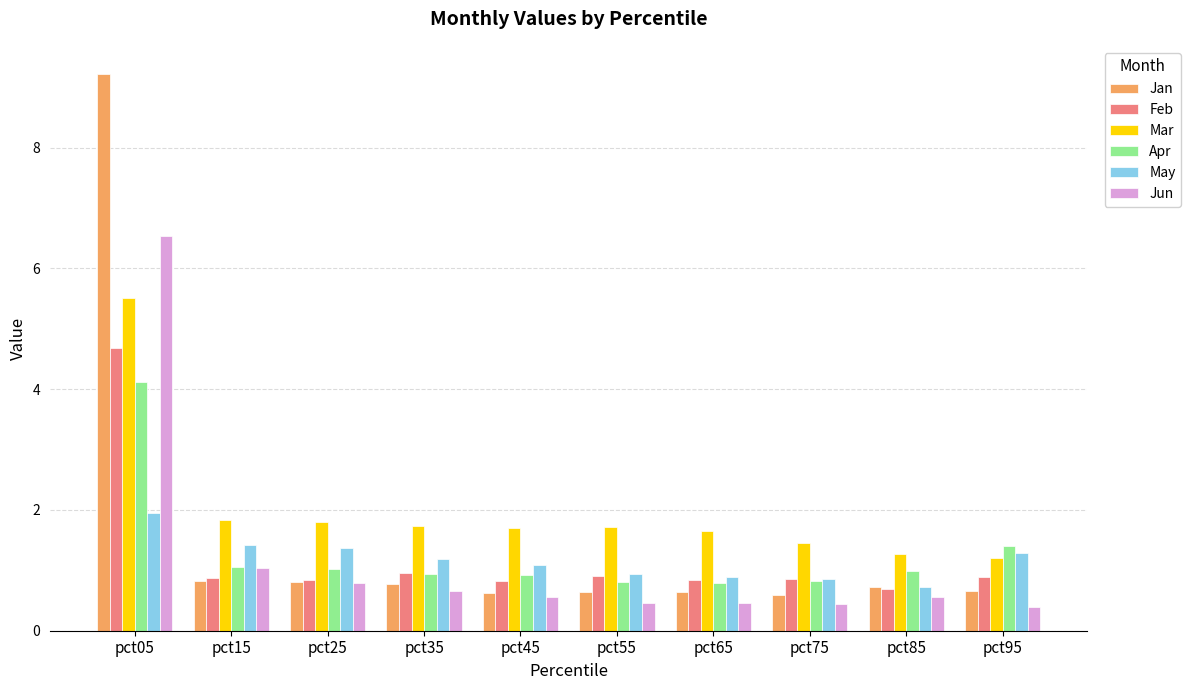

List the series in order of their peak value, lowest first.

May, Apr, Feb, Mar, Jun, Jan